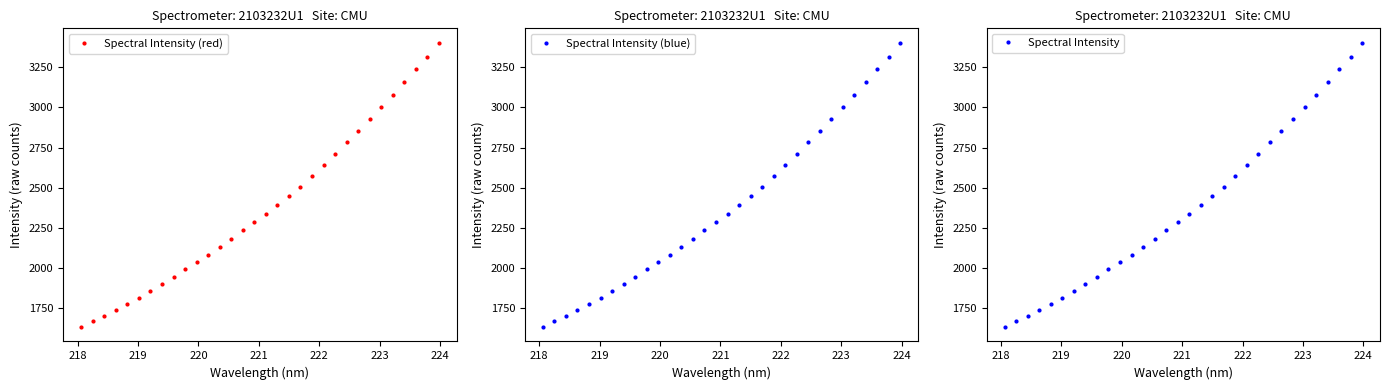

Does the chart have visible grid lines?

No